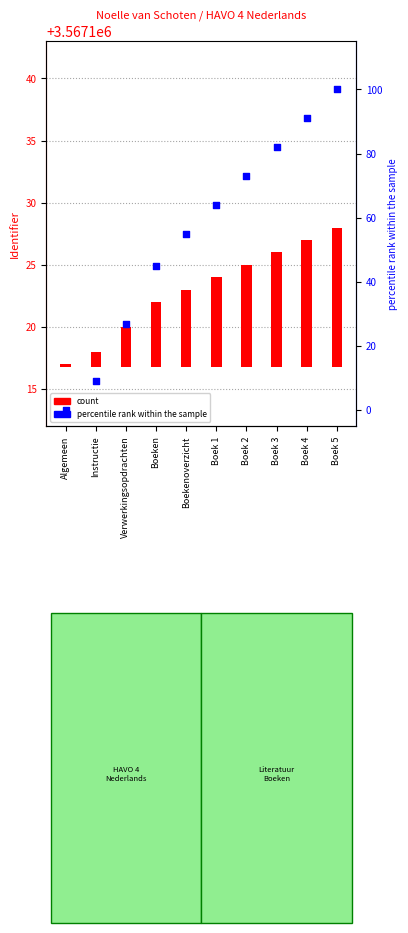

Is the value of count at Algemeen greater than the value of percentile rank within the sample at Boek 2?

No